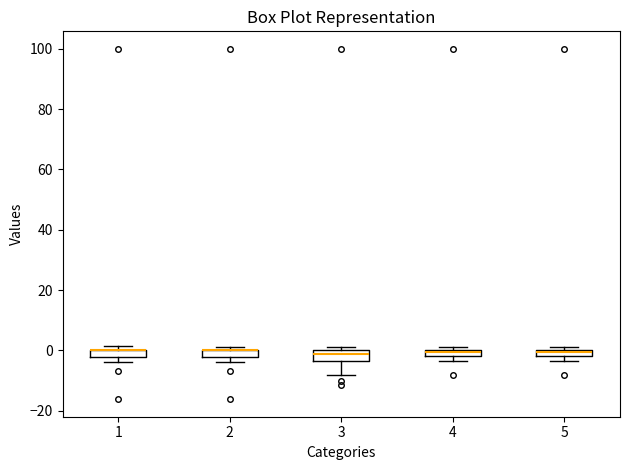

Where is the upper edge of the box at x = 5 on the y-axis? The values are not printed on the chart, so give them approximately, as read against the axis.

0